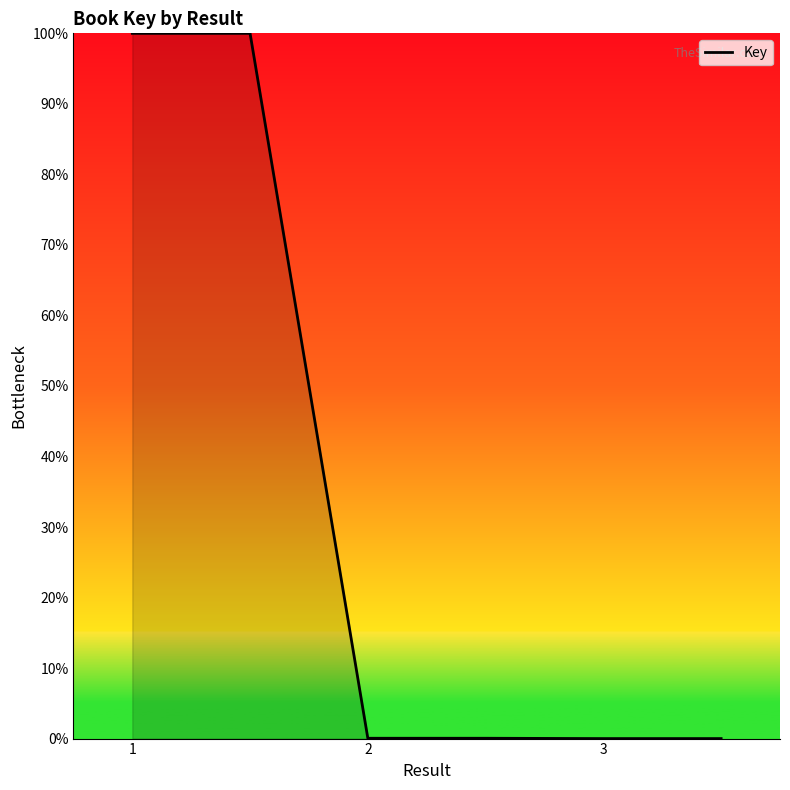

What is the difference between the maximum and minimum values?

100.0